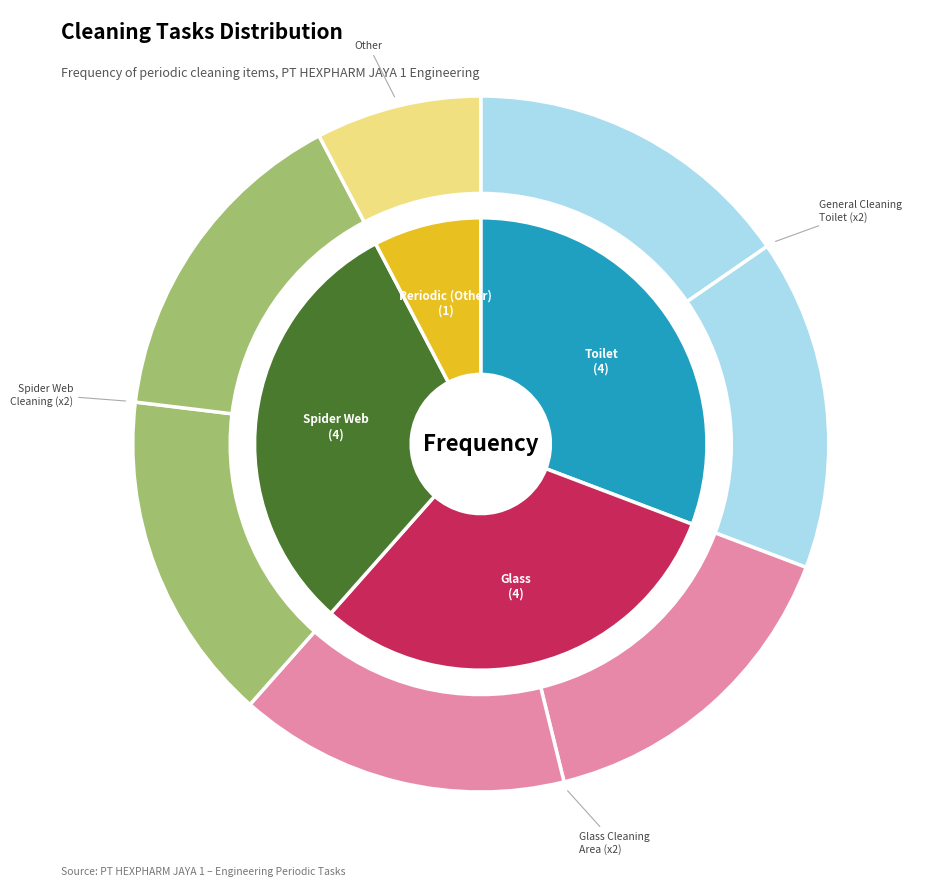

How many segments does this pie chart have?

4